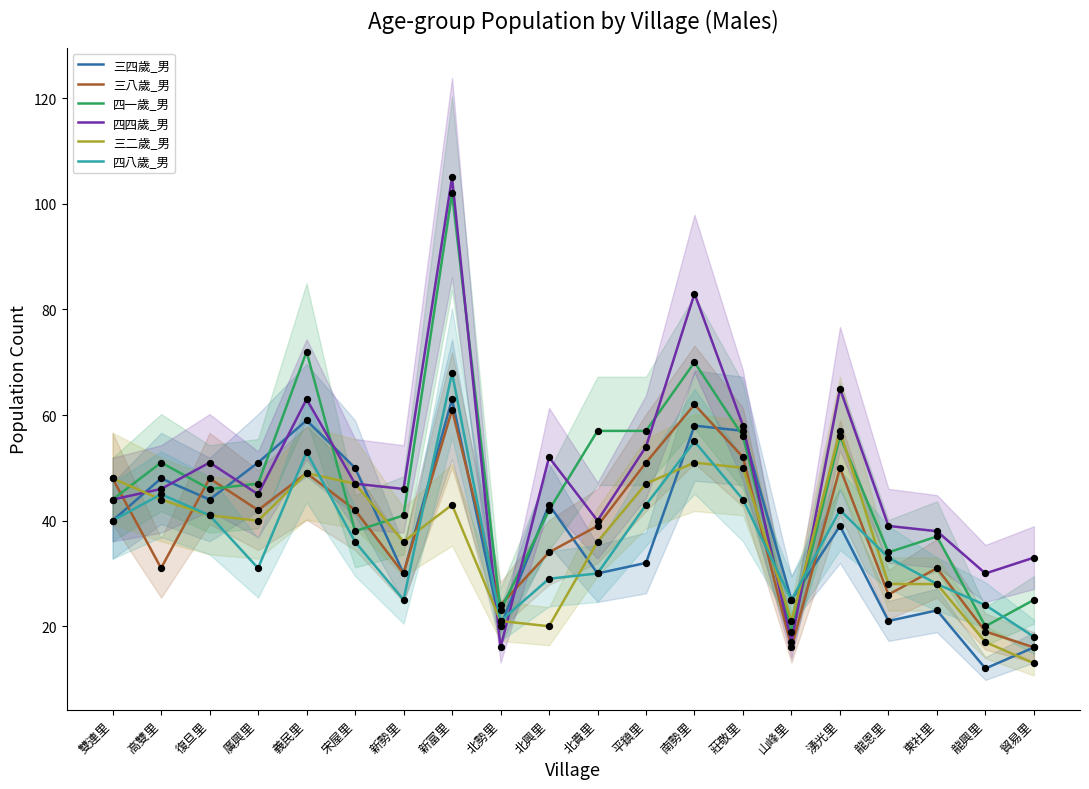

Which series contains the highest Y value?

四四歲_男